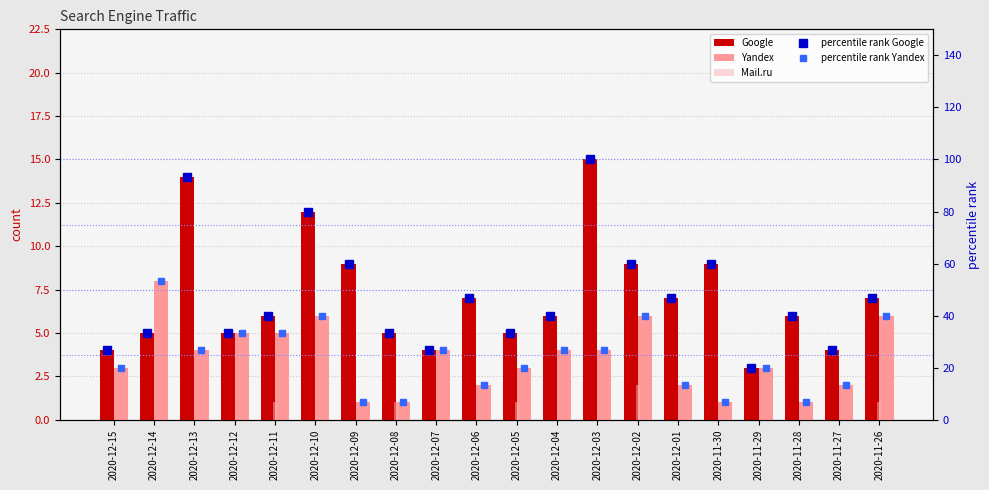

What is the label of the 10th bar from the left?

2020-12-06